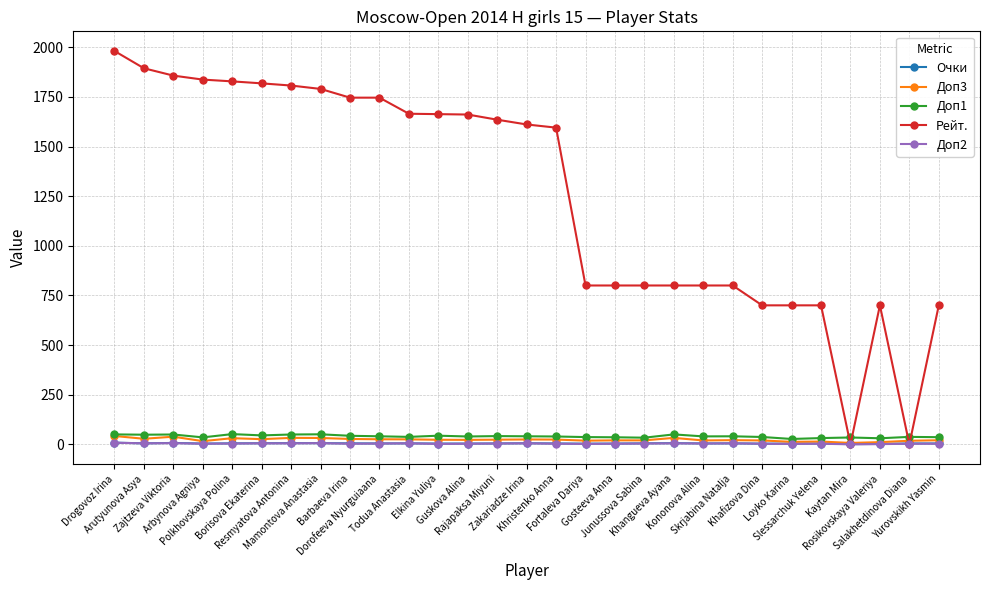

At which label does Рейт. reach its peak?

Drogovoz Irina